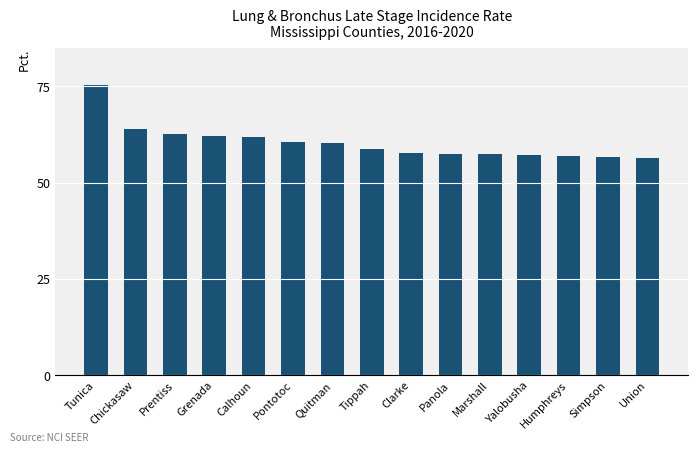

What is the approximate value at Tunica?

75.4